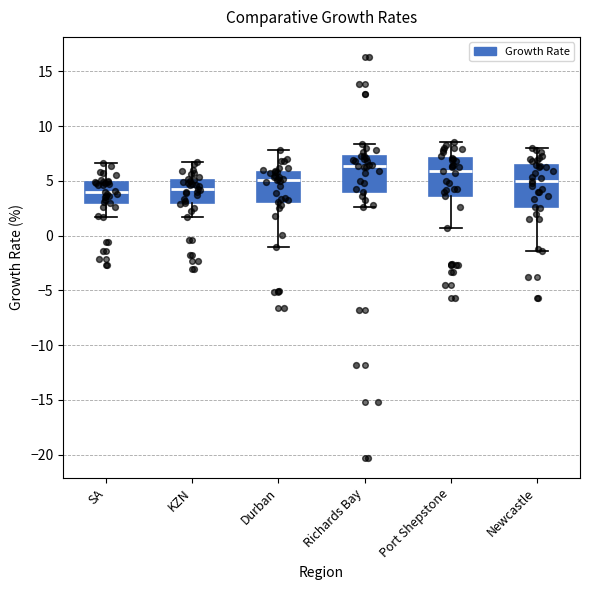

Where does the median line of the box for KZN sit on the y-axis? The values are not printed on the chart, so give them approximately, as read against the axis.

4.5